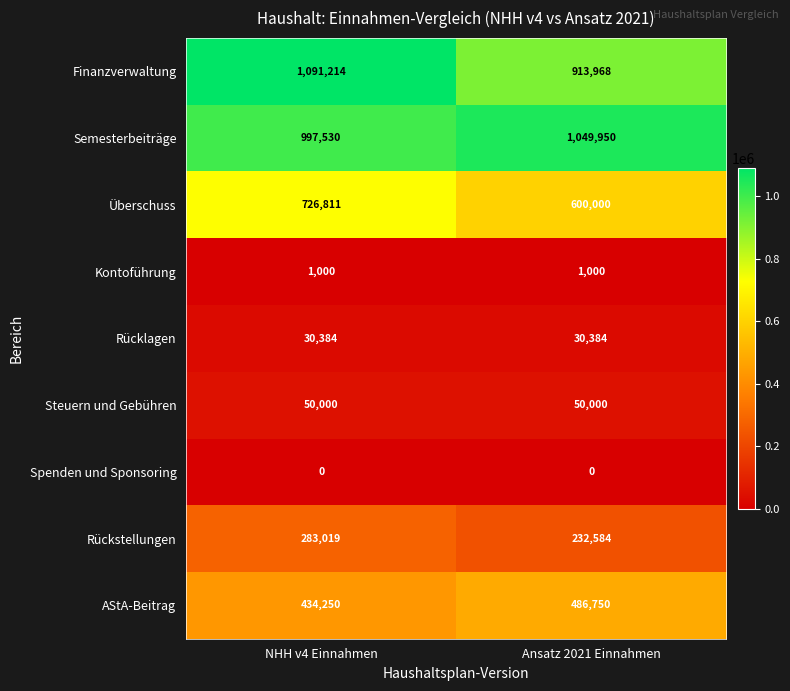

Rank the series at NHH v4 Einnahmen from highest to lowest value.

Finanzverwaltung, Semesterbeiträge, Überschuss, AStA-Beitrag, Rückstellungen, Steuern und Gebühren, Rücklagen, Kontoführung, Spenden und Sponsoring